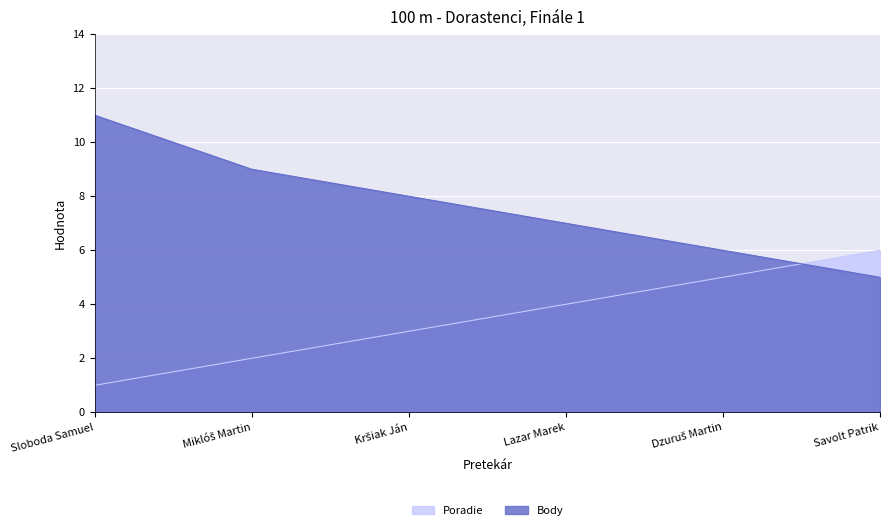

List the series in order of their overall mean, lowest first.

Poradie, Body